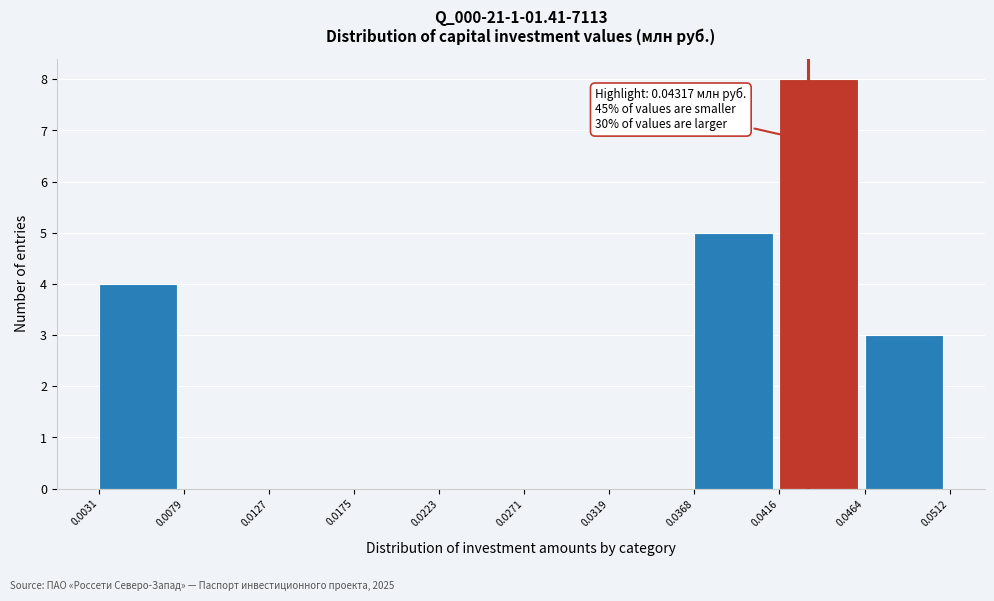

Which range on the x-axis has the tallest bar?

0.0416 to 0.0464